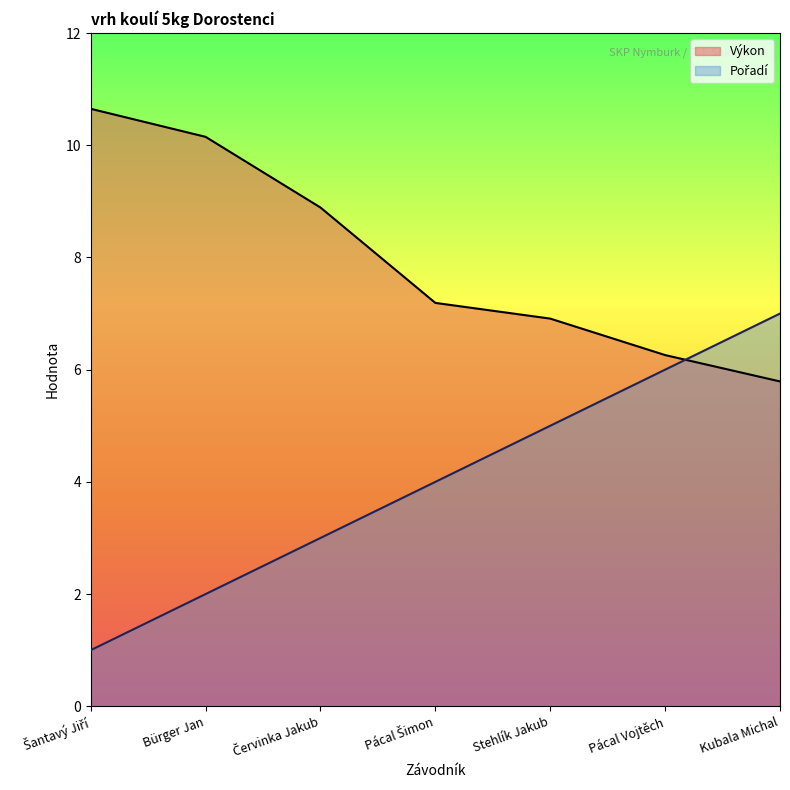

Which series ends up on top after the final intersection of Výkon and Pořadí?

Pořadí